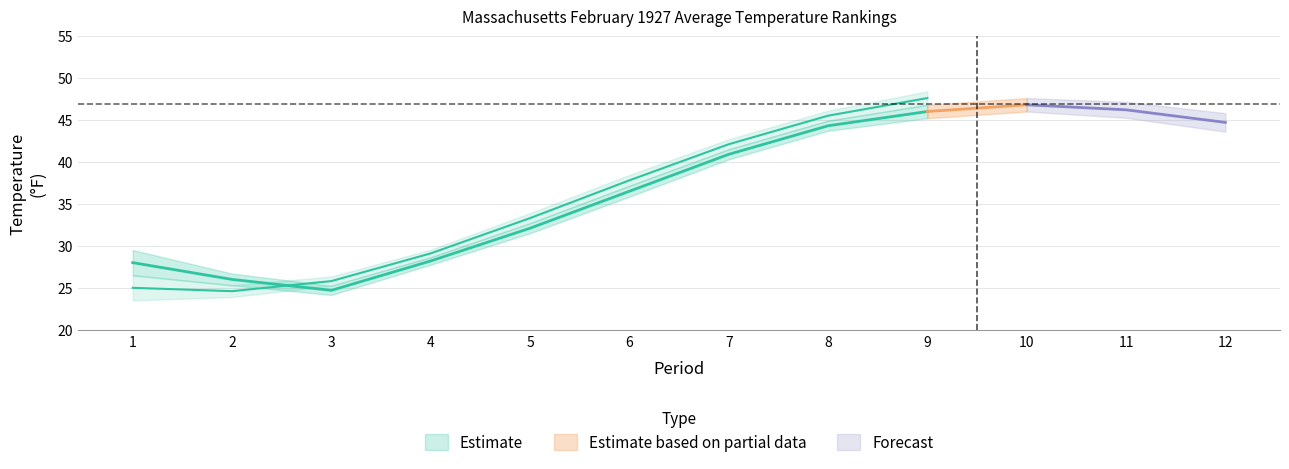

At which category does Value reach its first local valley?

3